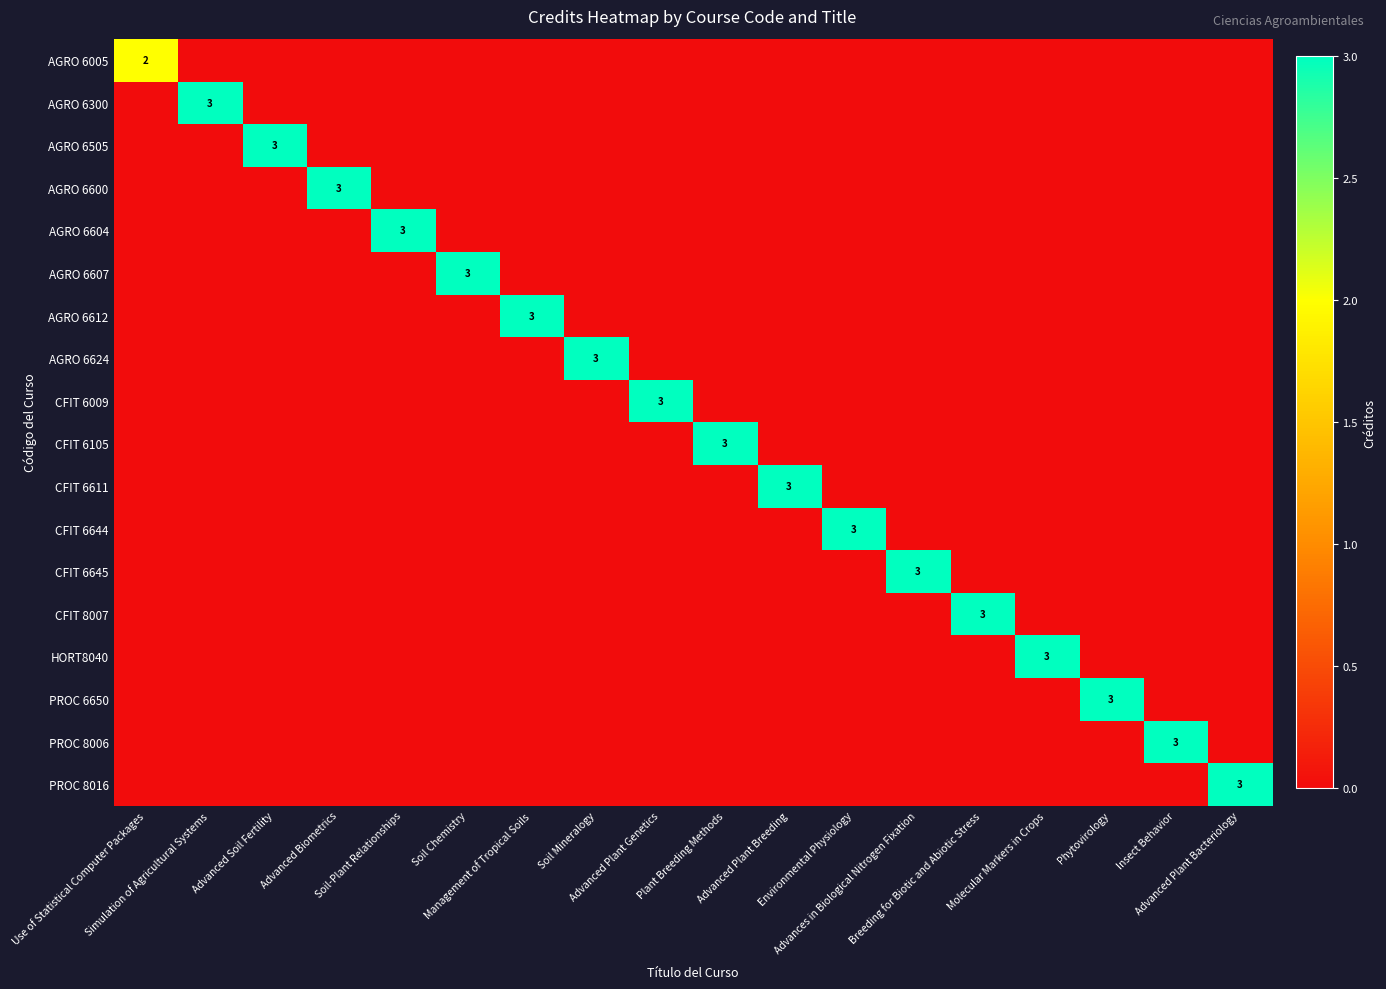

Is the value of CFIT 6105 at Plant Breeding Methods greater than the value of AGRO 6612 at Environmental Physiology?

Yes